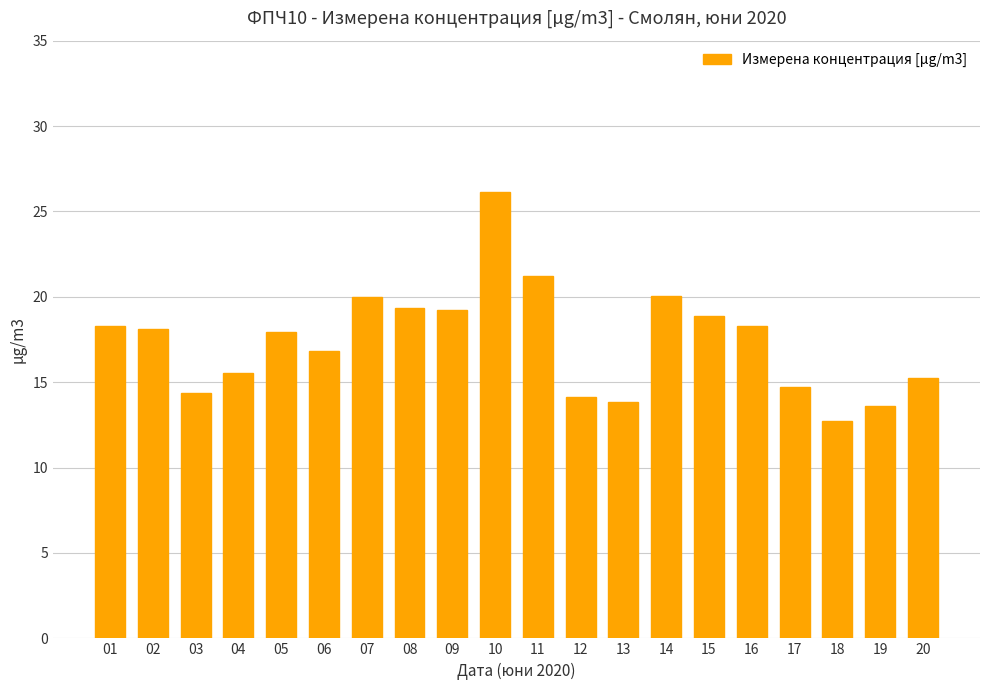

The chart shows a value of 13.6 at 19. True or false?

True